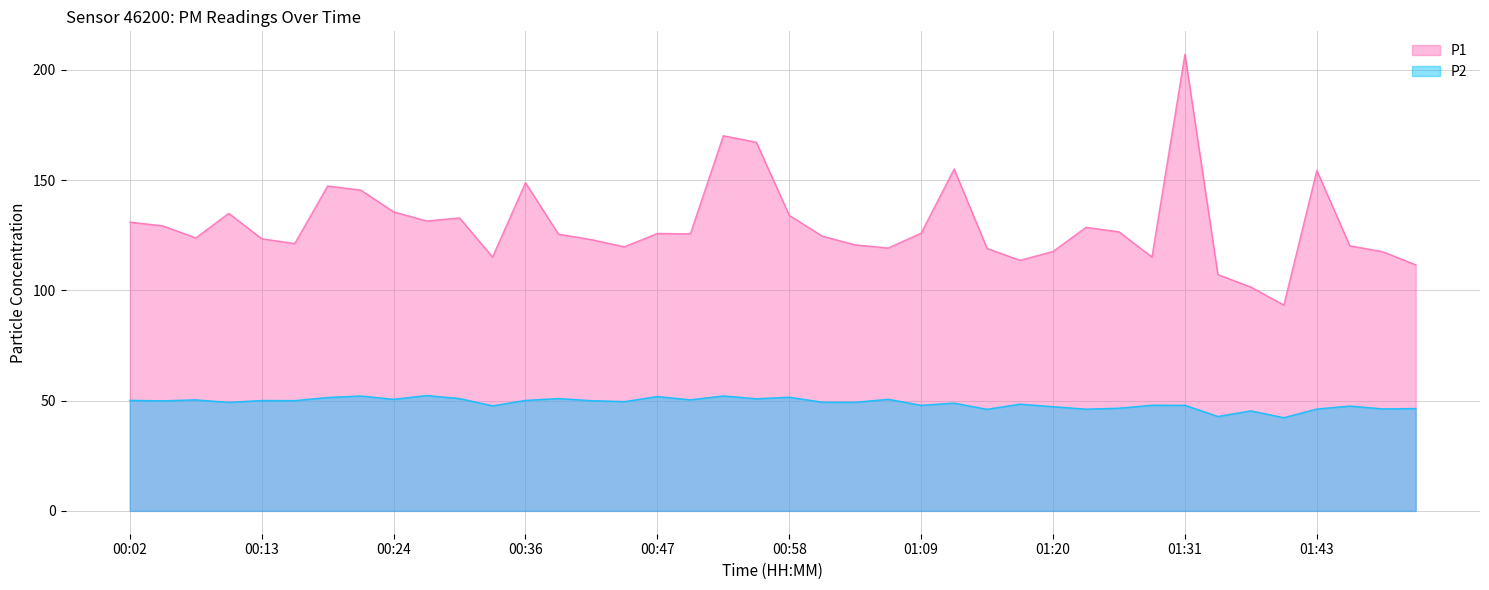

Reading right to left, extract all data points from this chart.

P1: 111.7	117.6	120.3	154.4	93.4	101.5	107.2	207.2	115.2	126.6	128.6	117.7	113.7	119.0	155.1	126.0	119.2	120.7	124.7	134.1	167.2	170.2	125.7	125.8	119.8	123.1	125.5	148.9	115.2	132.9	131.5	135.7	145.6	147.4	121.2	123.5	135.0	123.8	129.3	131.0
P2: 46.5	46.3	47.6	46.2	42.3	45.4	42.9	47.9	48.0	46.6	46.2	47.3	48.5	46.1	48.9	47.9	50.6	49.3	49.3	51.6	50.9	52.2	50.4	51.9	49.6	50.0	51.0	50.1	47.7	51.0	52.4	50.6	52.1	51.5	50.0	50.1	49.2	50.4	50.0	50.1